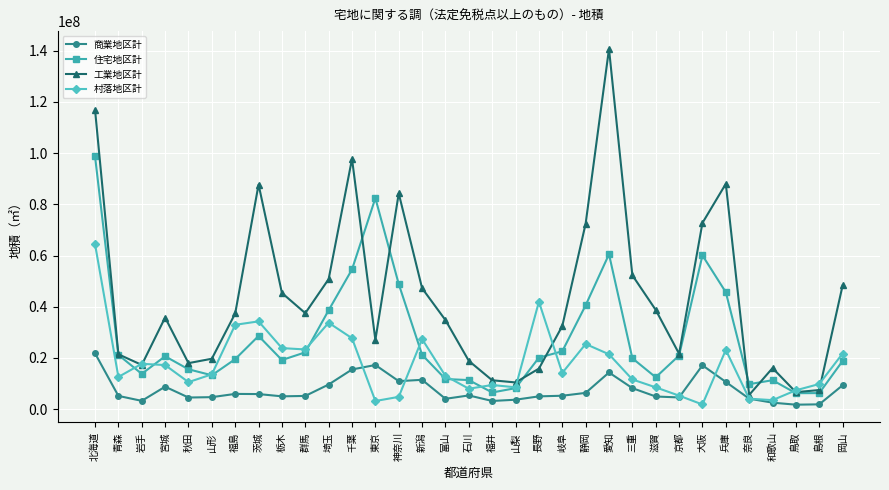

What is the total value across all series at 新潟?

107203030